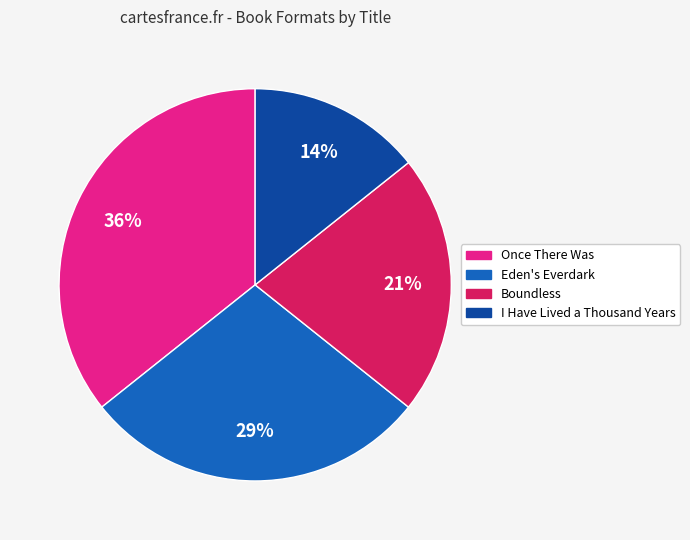

Does any single category account for the majority?

No